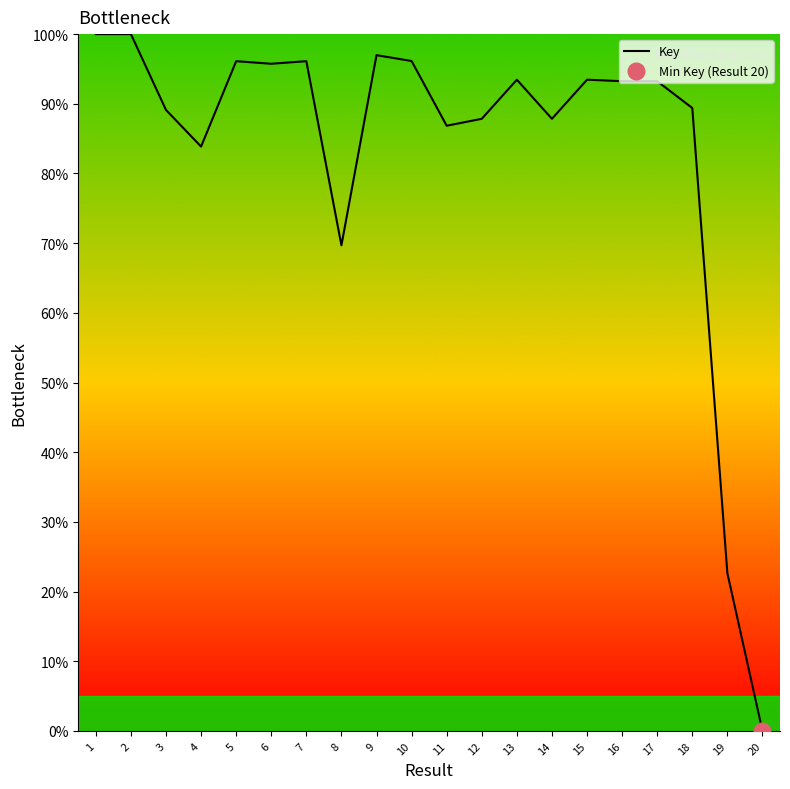

Is it true that the value at 12 is 147.8?

False